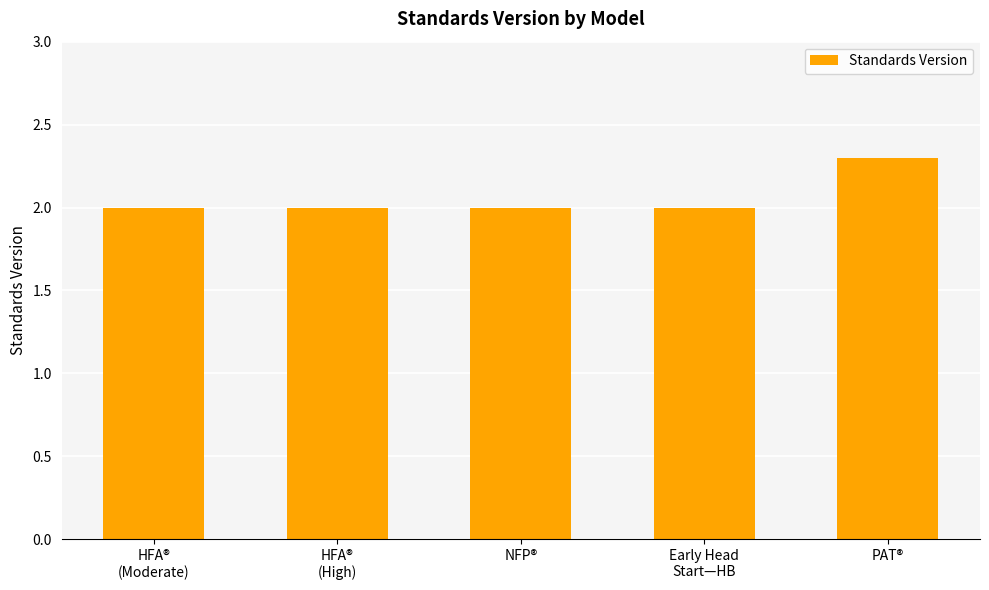

What is the smallest value displayed?

2.0